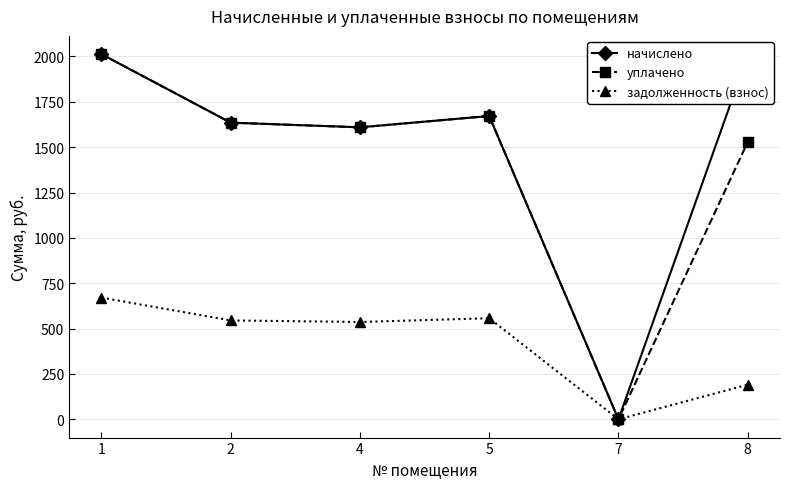

What are all the series names shown in the legend?

начислено, уплачено, задолженность (взнос)